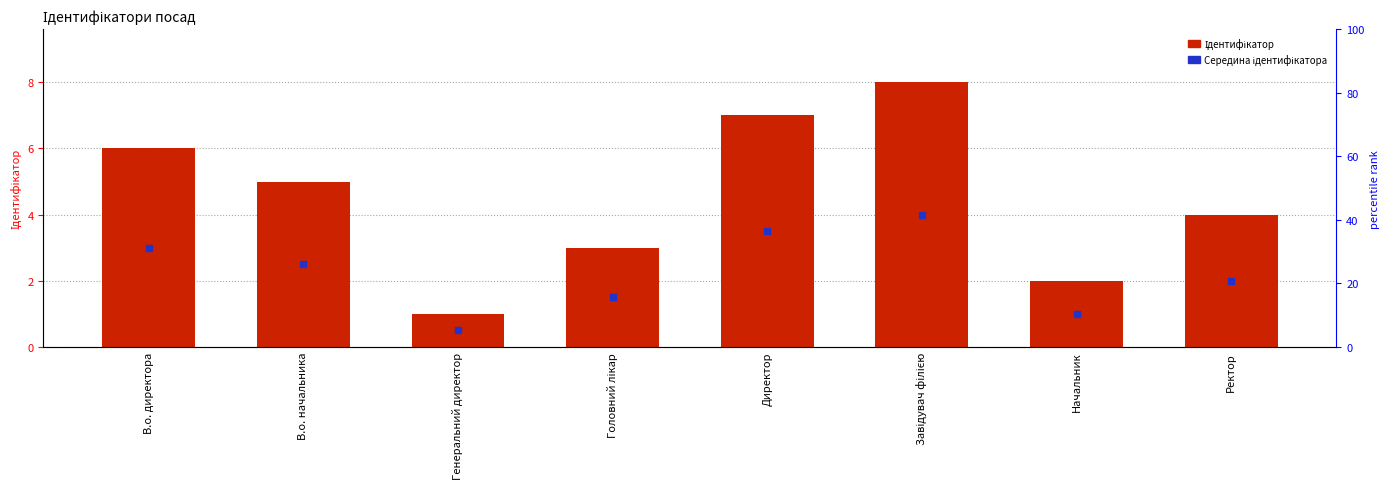

At which category is the sum across all series the highest?

Завідувач філією